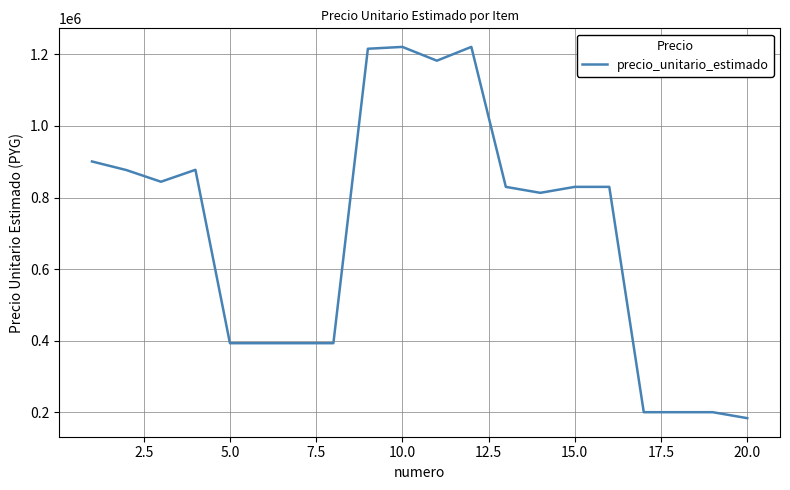

Is this an area chart (filled region under the line)?

No